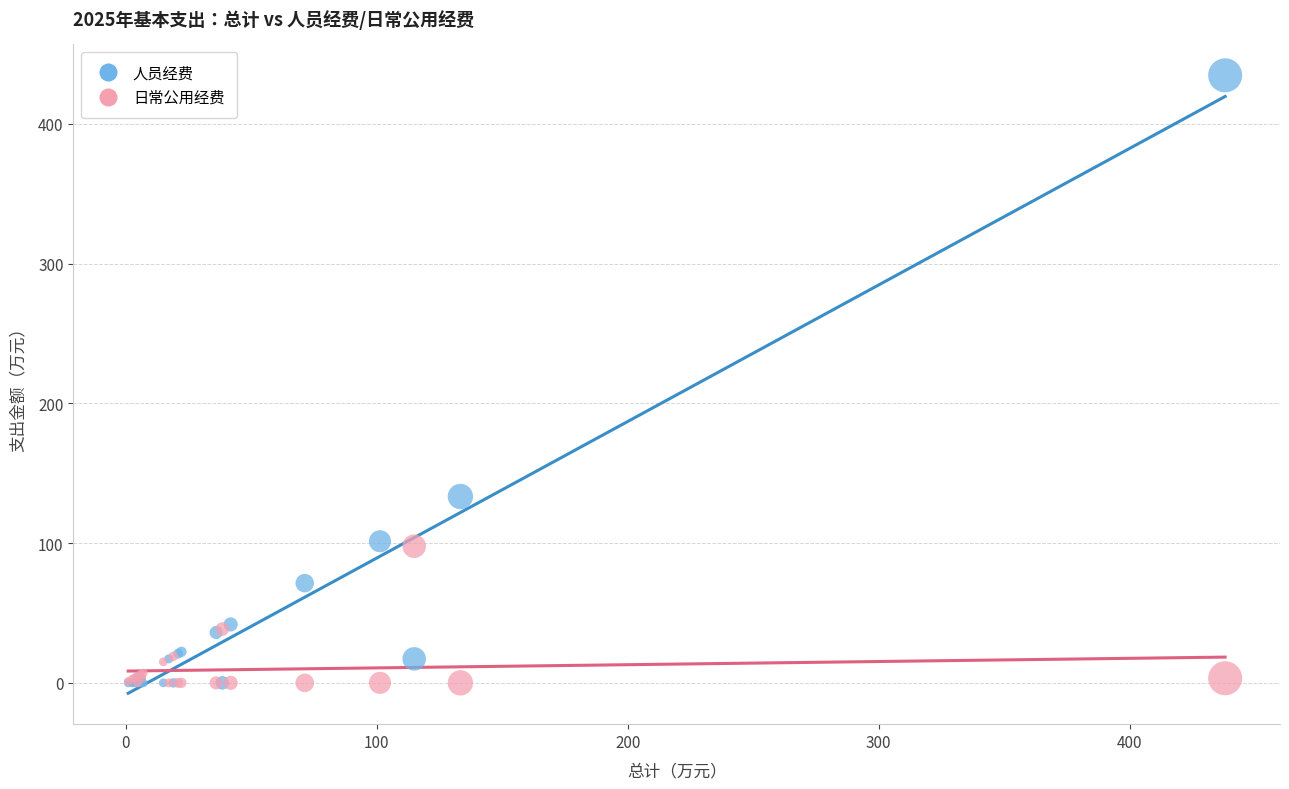

Which series reaches the maximum Y coordinate?

人员经费